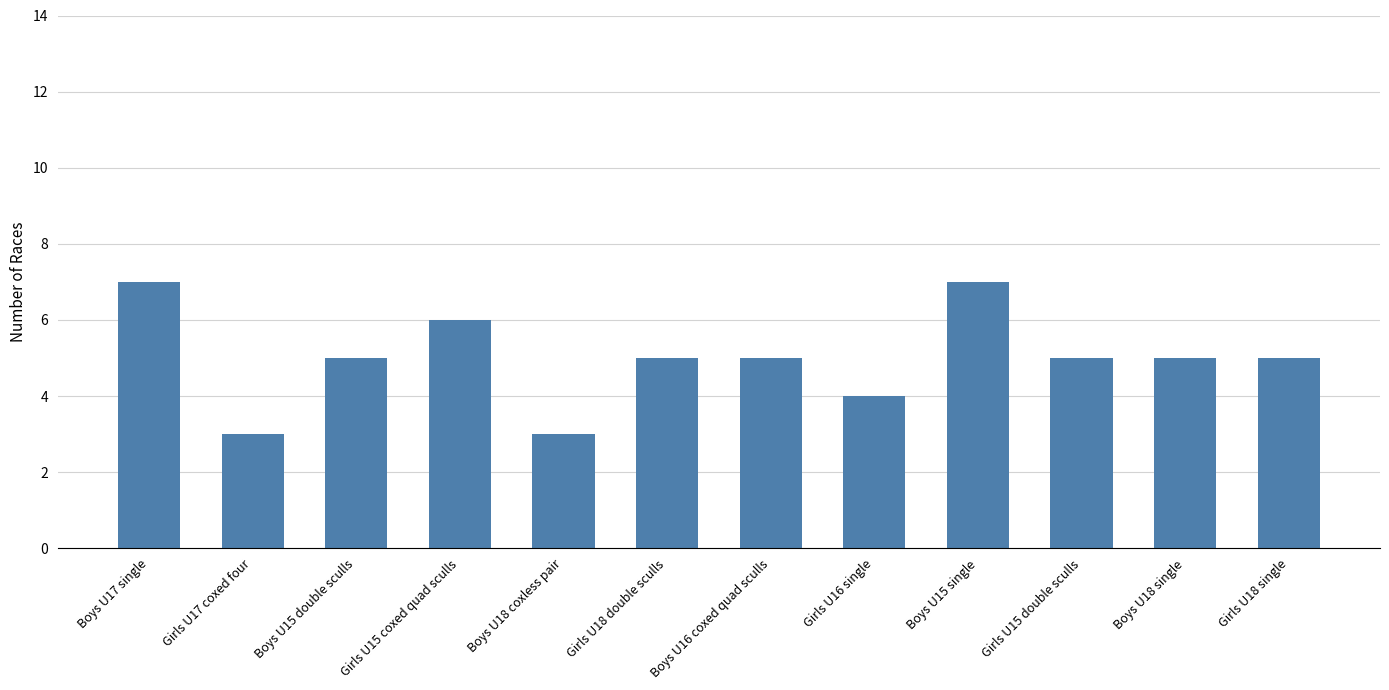

Reading left to right, list all the values displayed in this chart.

7	3	5	6	3	5	5	4	7	5	5	5